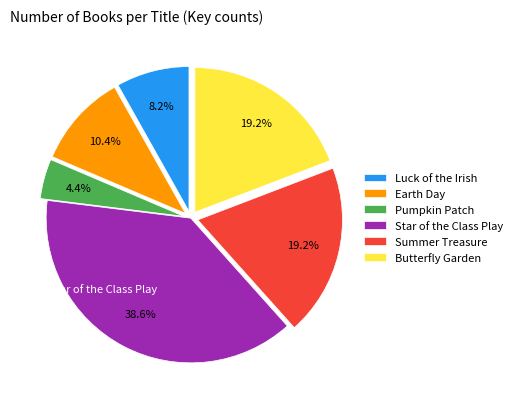

Approximately how many times larger is the value at Summer Treasure compared to Earth Day?

1.8